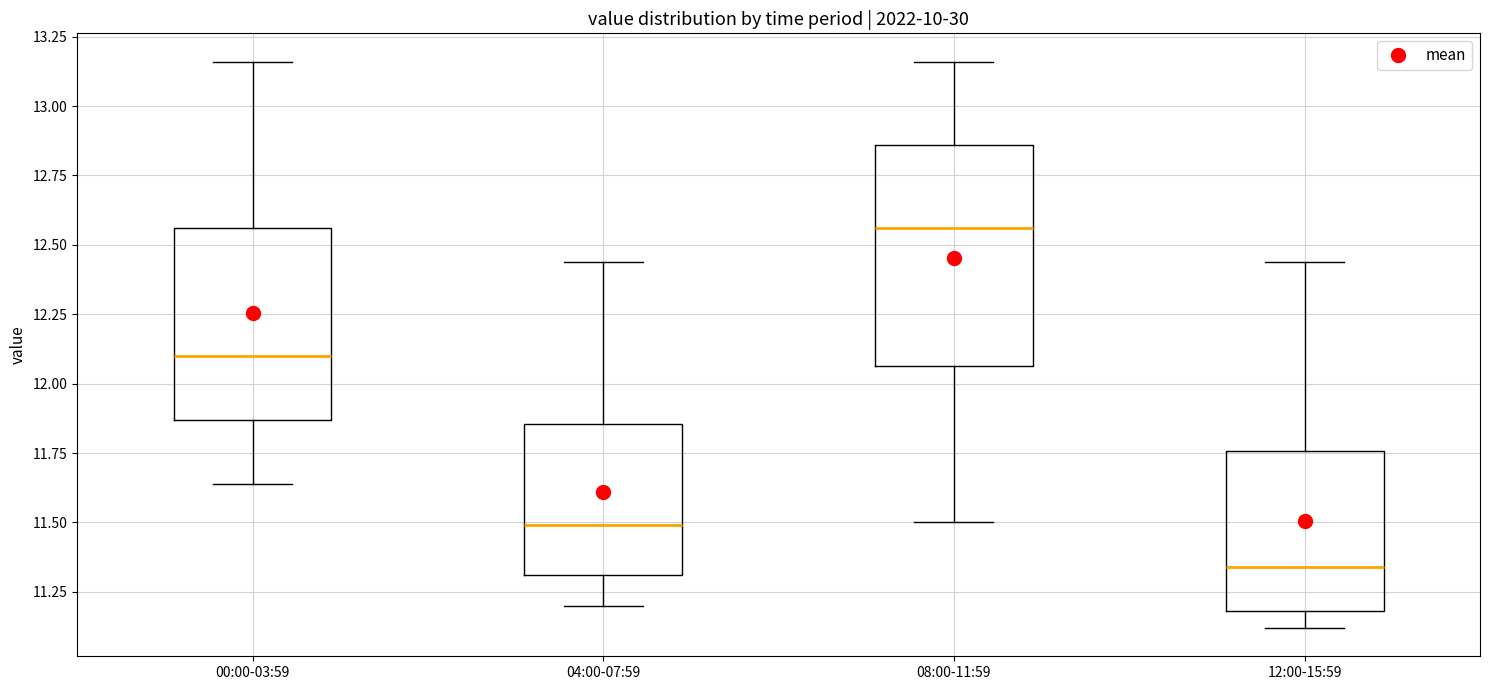

Comparing the boxes themselves (not the whiskers), which one is the tallest?

08:00-11:59